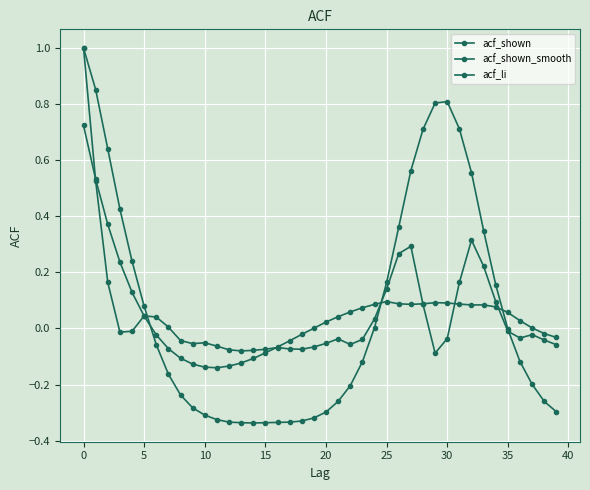

Count the number of categories in the chart.

40